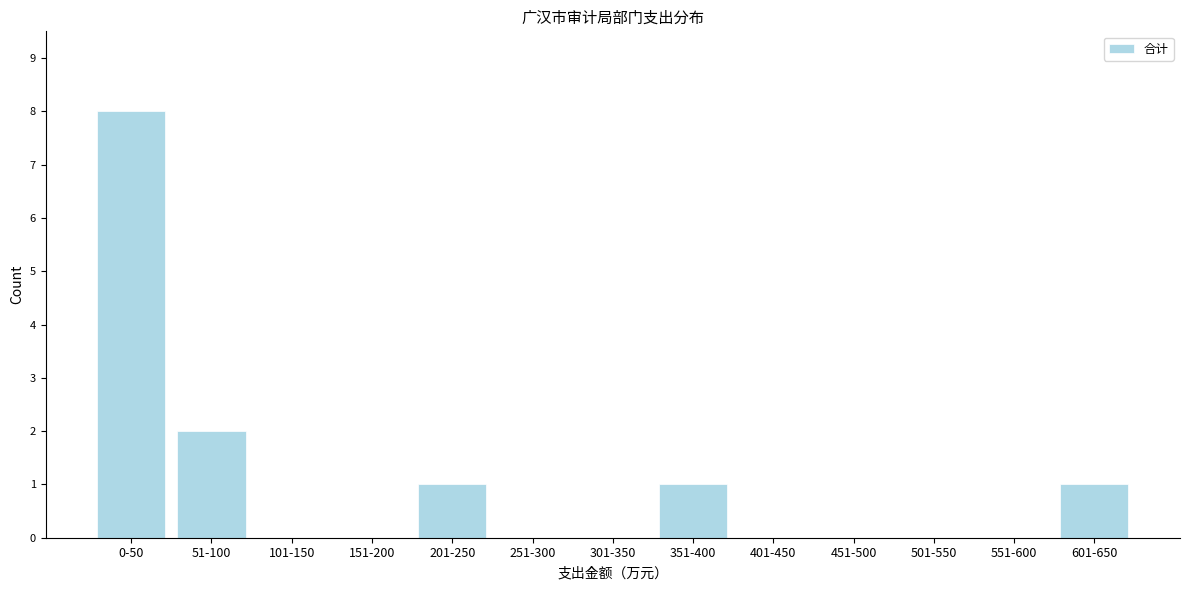

Reading left to right, extract all data points from this chart.

0-50=8	51-100=2	101-150=0	151-200=0	201-250=1	251-300=0	301-350=0	351-400=1	401-450=0	451-500=0	501-550=0	551-600=0	601-650=1